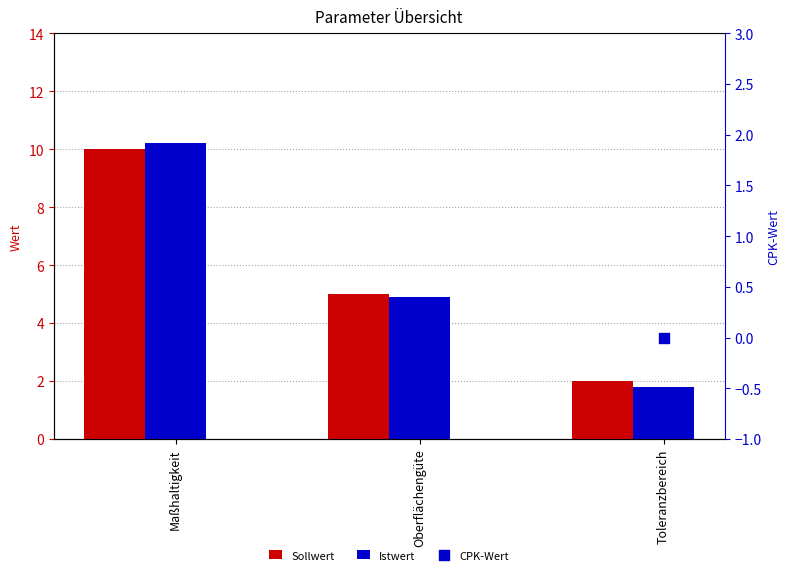

Which series has the largest Y range (max minus min)?

Istwert